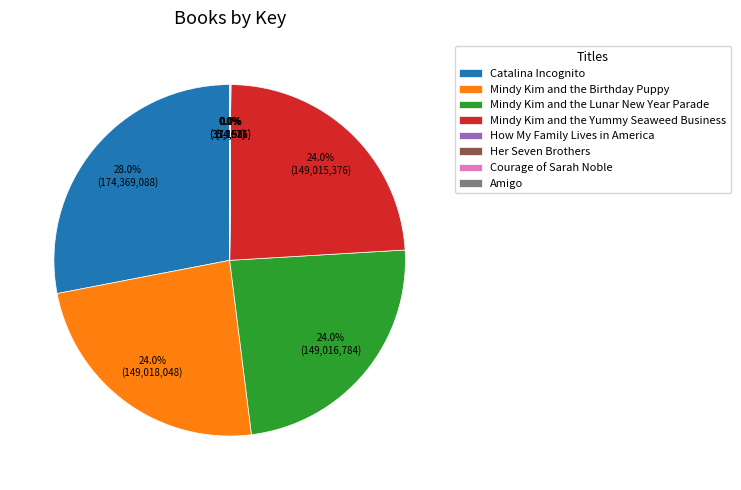

What percentage is NOT represented by Mindy Kim and the Lunar New Year Parade?

76.0%